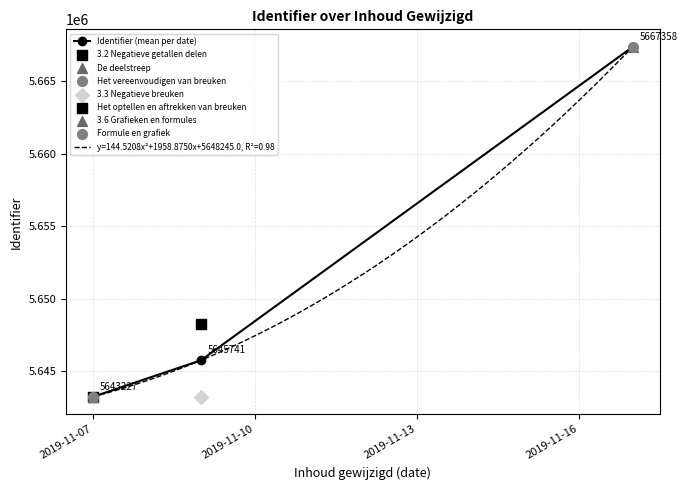

What is the value of the Identifier (mean per date) point at the 3rd from the left?

5667358.5